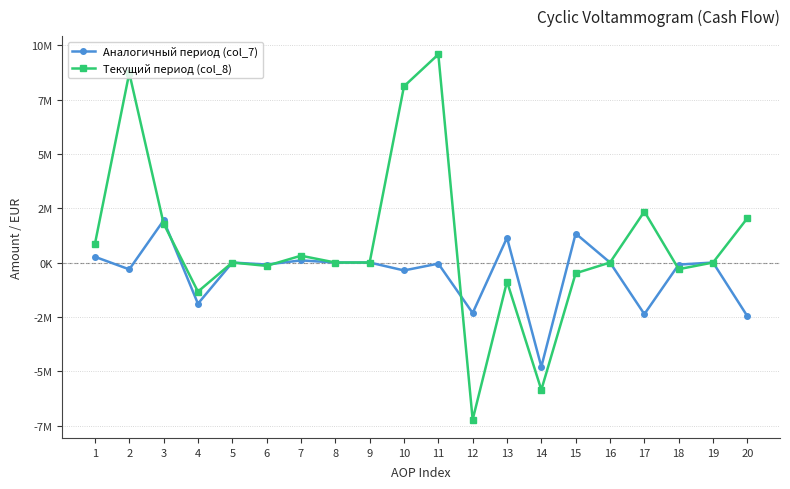

How many intersections are there between Аналогичный период (col_7) and Текущий период (col_8)?

5